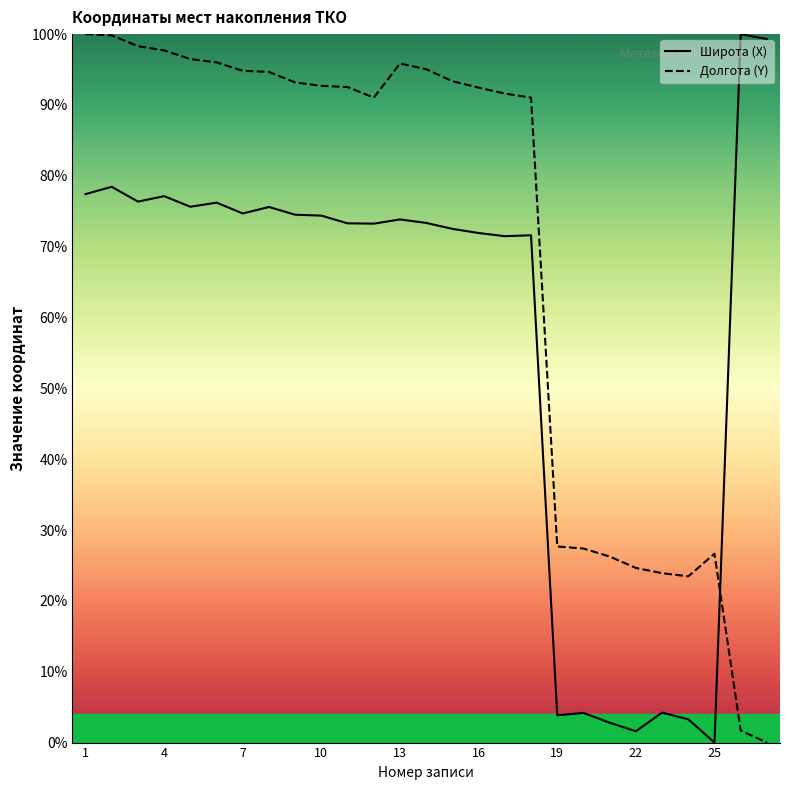

What is the maximum value for Долгота (Y)?

100.0